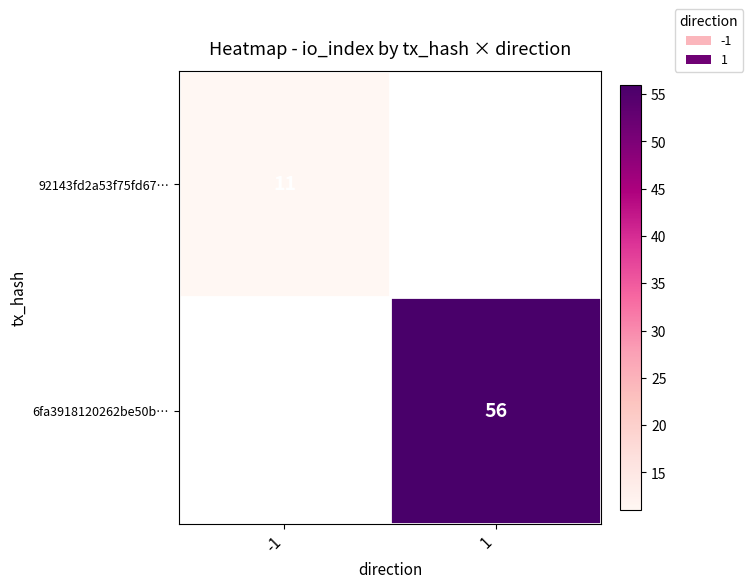

How many categories are shown in the chart?

2